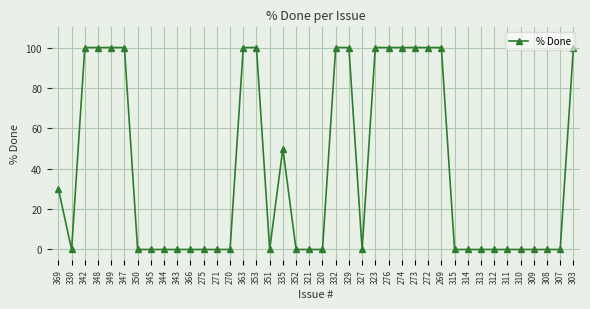

Count the number of data series in this chart.

1